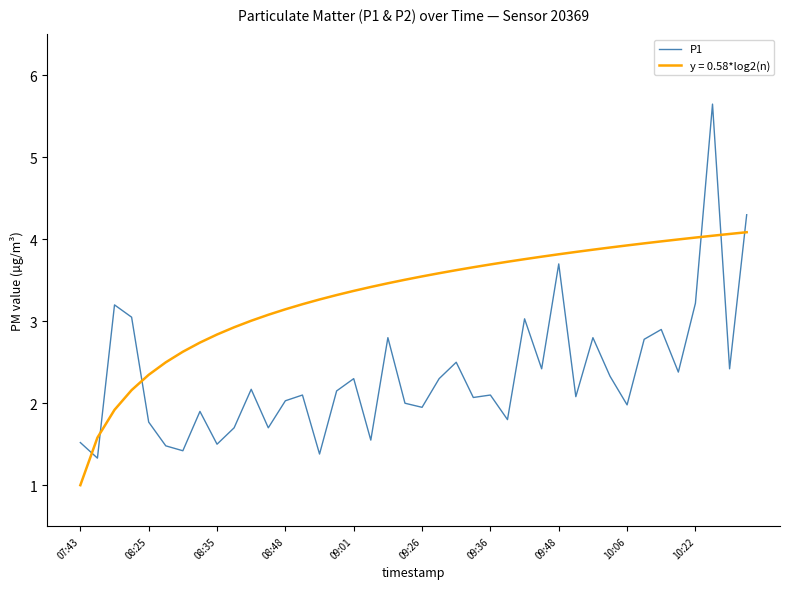

Rank the series by their average value, from lowest to highest.

P1, y = 0.58*log2(n)